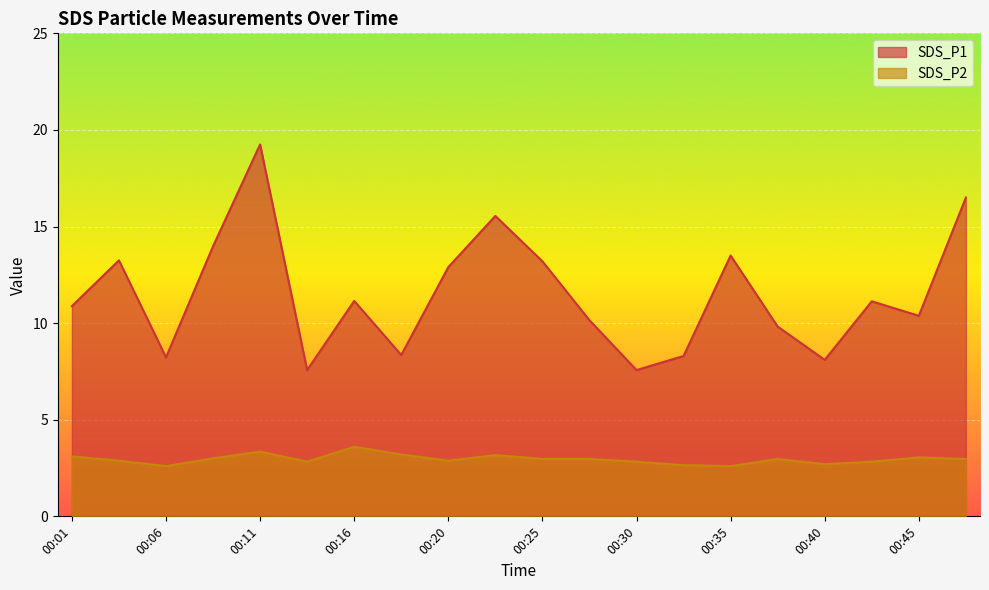

What are all the series names shown in the legend?

SDS_P1, SDS_P2